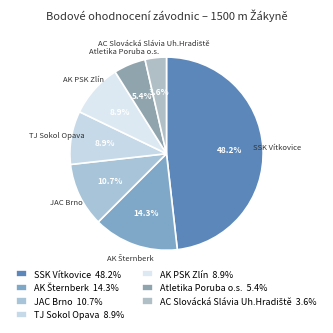

How many slices are in this pie chart?

7